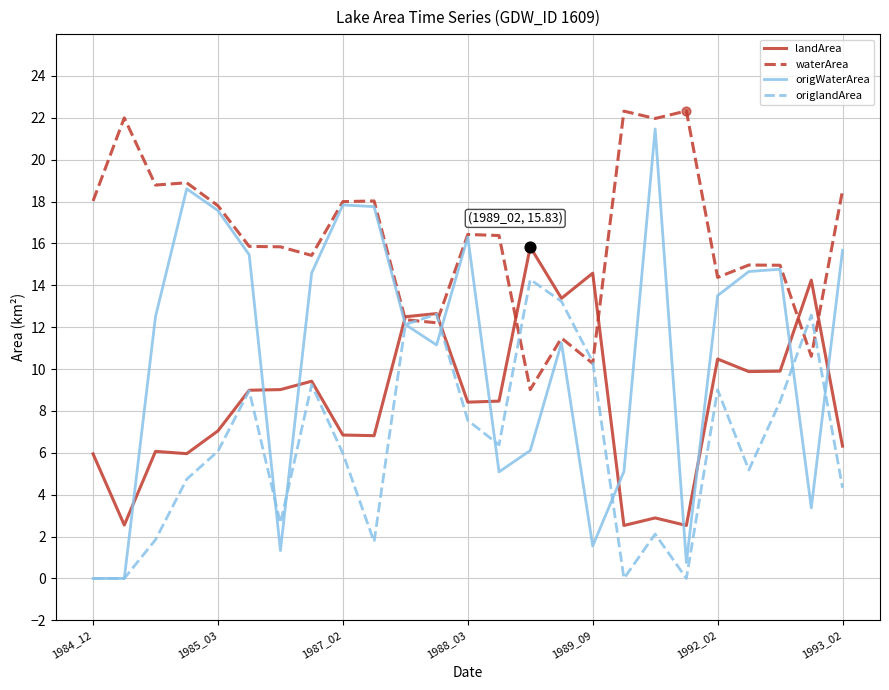

Which series has the largest total across all categories?

waterArea